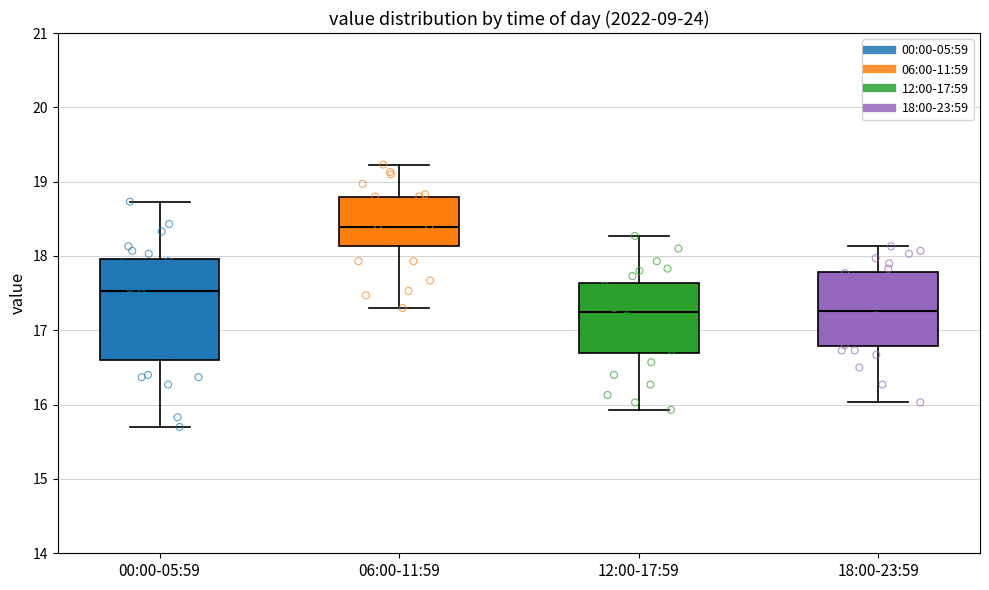

Where does the upper whisker of the box for 00:00-05:59 end on the y-axis? The values are not printed on the chart, so give them approximately, as read against the axis.

18.7